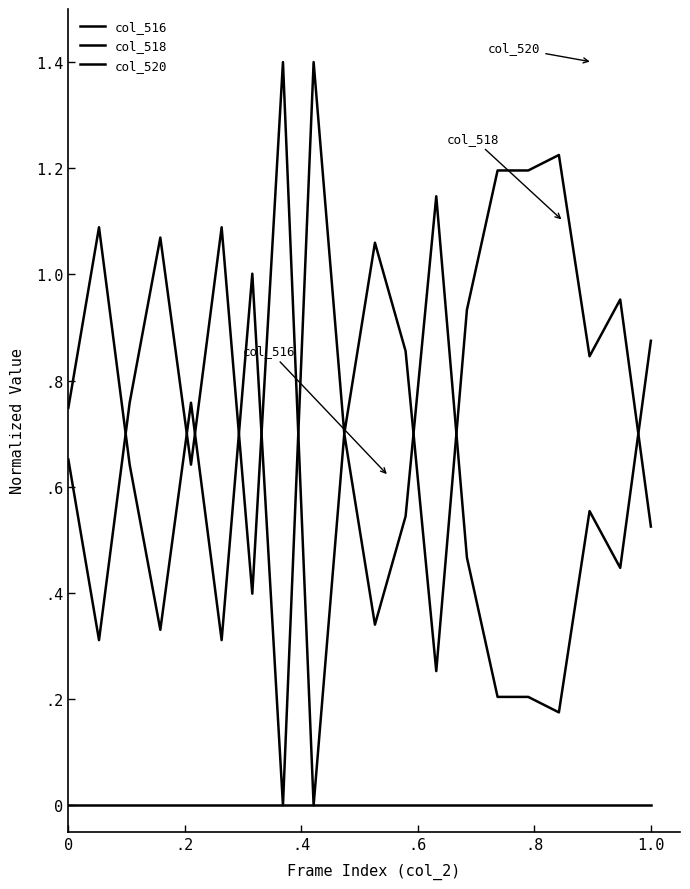

True or false: col_516 and col_520 cross at least once.

False